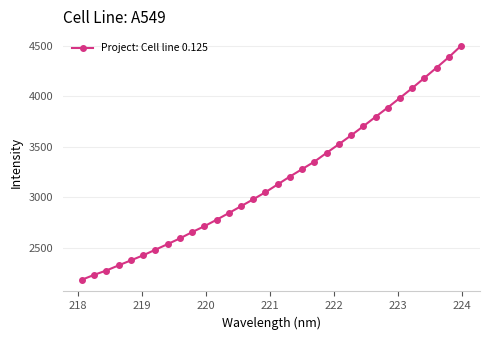

What is the minimum value shown in the chart?

2180.4